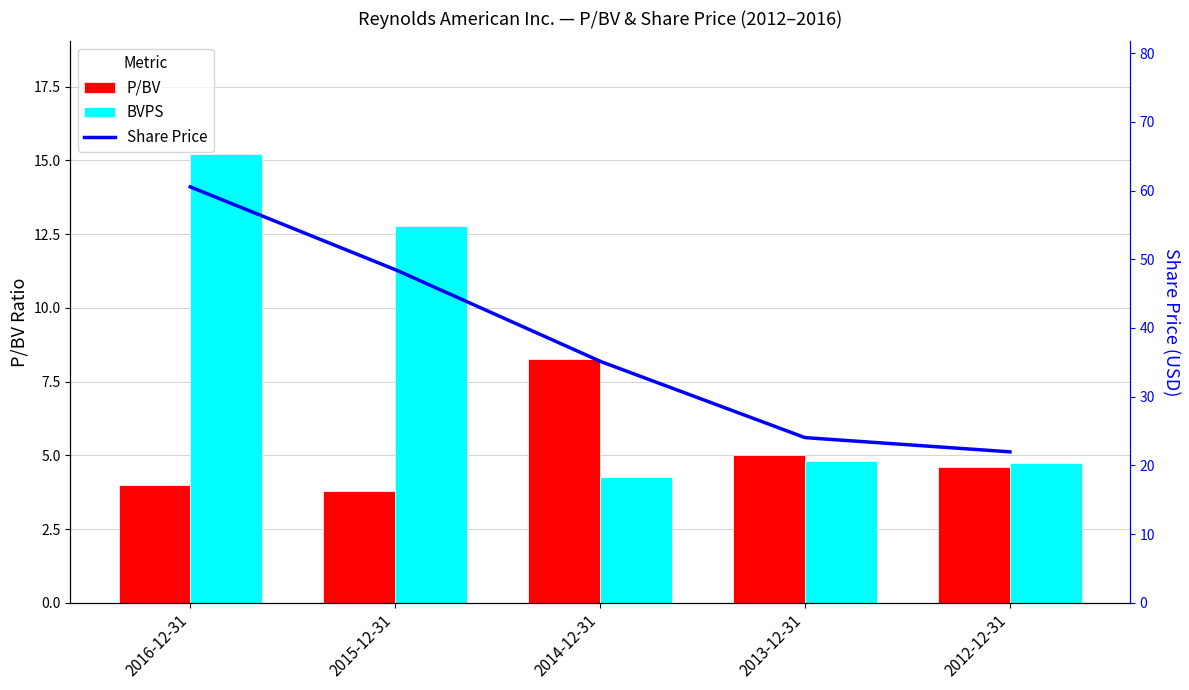

What is the approximate value of P/BV at 2016-12-31?

4.0